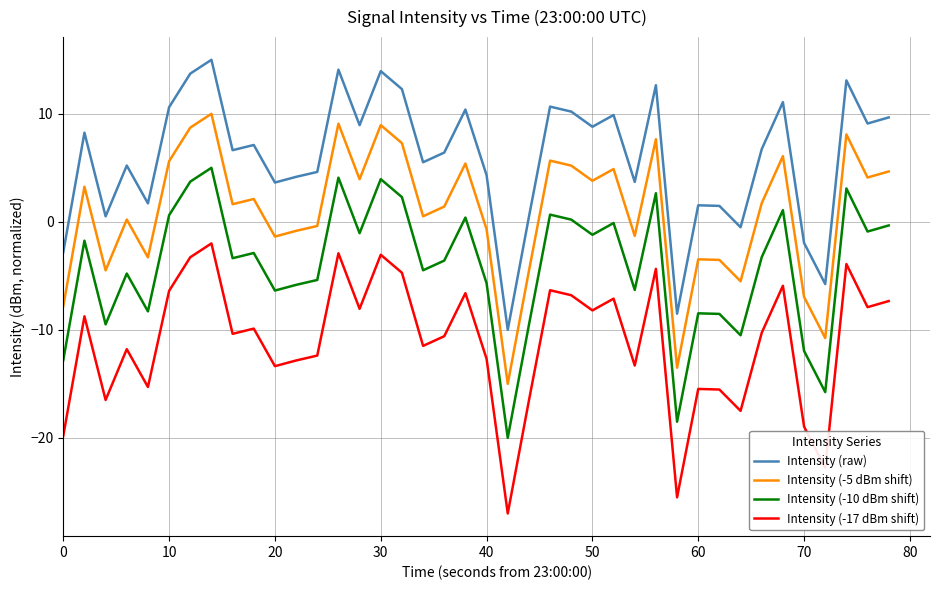

List the series in order of their peak value, lowest first.

Intensity (-17 dBm shift), Intensity (-10 dBm shift), Intensity (-5 dBm shift), Intensity (raw)